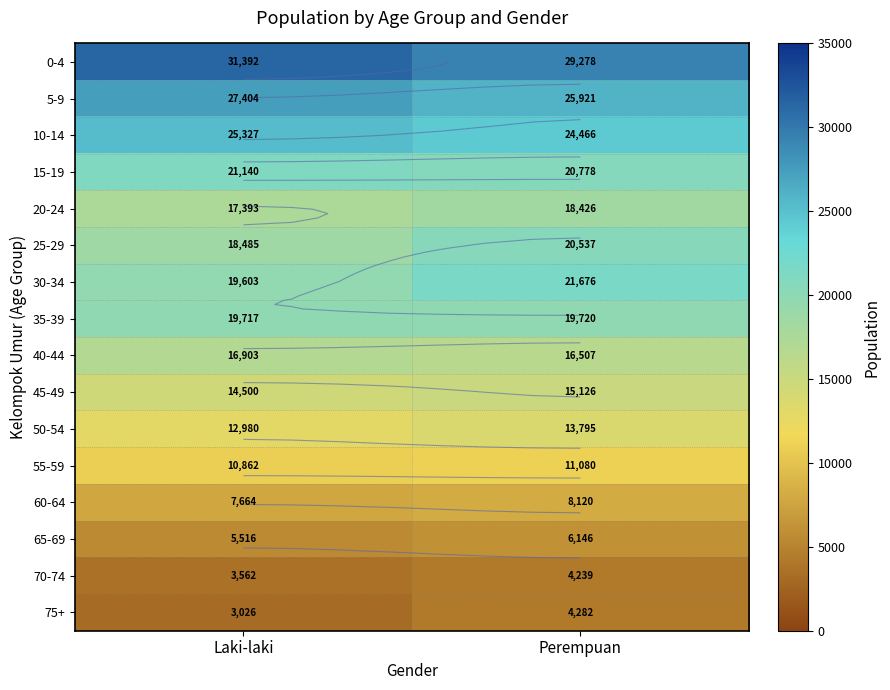

Which label corresponds to the smallest value in the chart?

Laki-laki